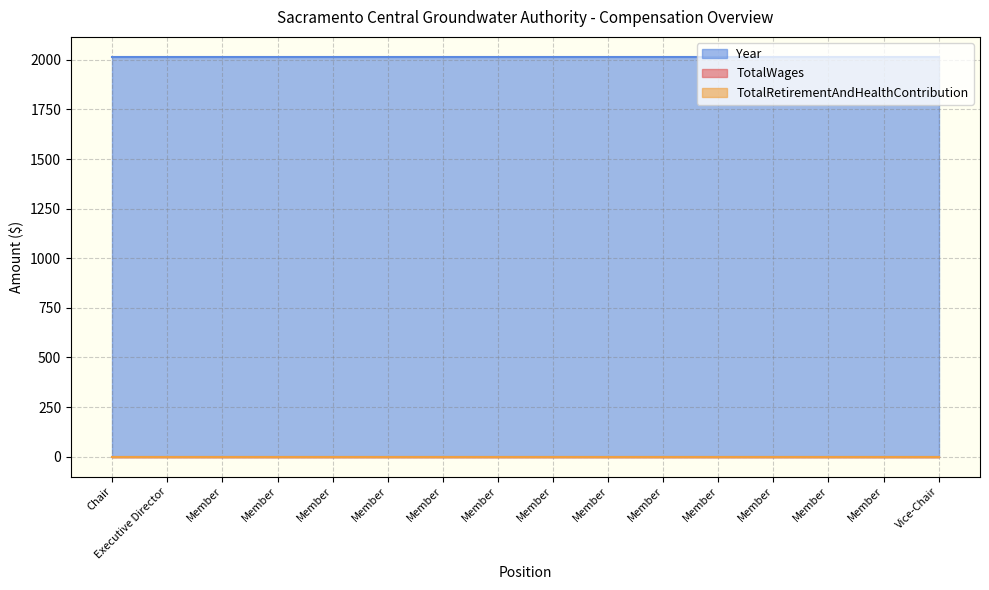

Reading left to right, what are all the values shown in this chart?

TotalWages: 0	0	0	0	0	0	0	0	0	0	0	0	0	0	0	0
TotalRetirementAndHealthContribution: 0	0	0	0	0	0	0	0	0	0	0	0	0	0	0	0
Year: 2015	2015	2015	2015	2015	2015	2015	2015	2015	2015	2015	2015	2015	2015	2015	2015